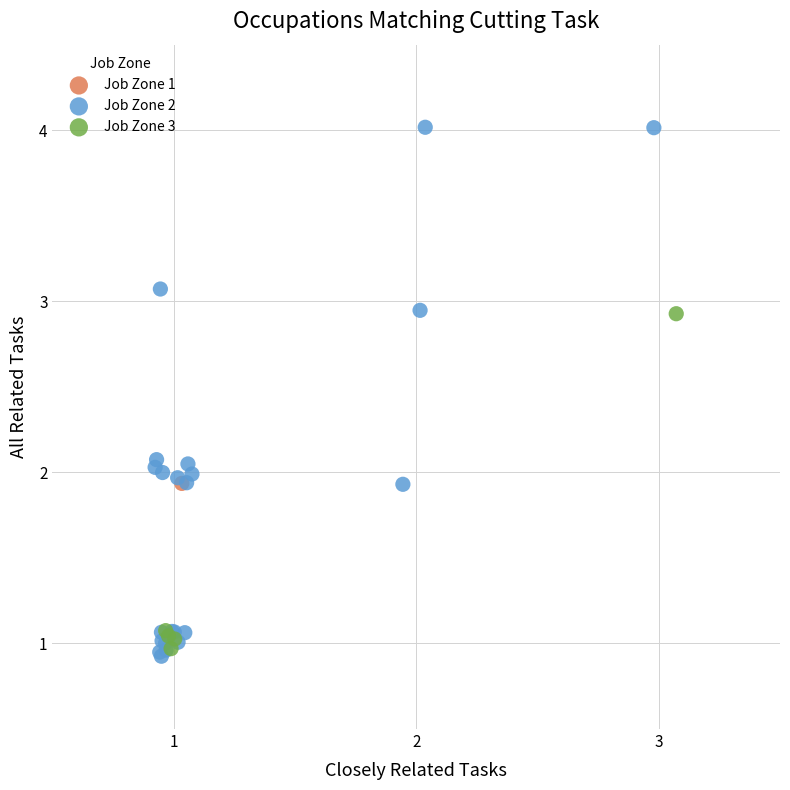

What are all the series names shown in the legend?

Job Zone 1, Job Zone 2, Job Zone 3